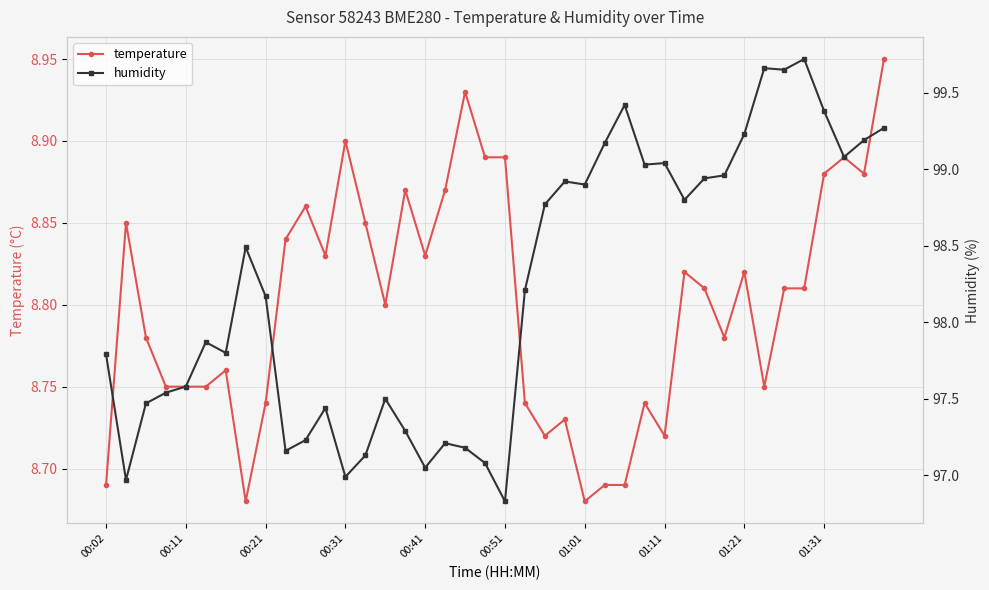

True or false: humidity and temperature intersect in this chart.

False